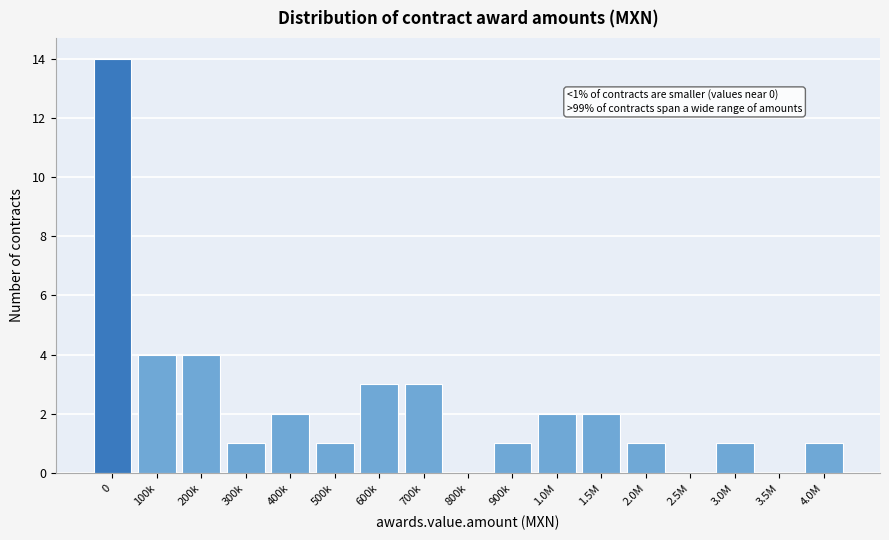

Reading left to right, list all the values displayed in this chart.

0=14	100k=4	200k=4	300k=1	400k=2	500k=1	600k=3	700k=3	800k=0	900k=1	1.0M=2	1.5M=2	2.0M=1	2.5M=0	3.0M=1	3.5M=0	4.0M=1